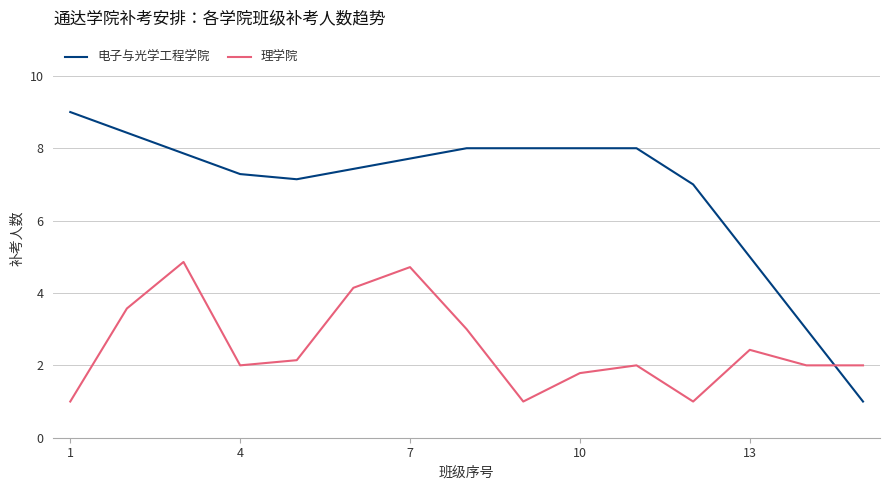

Which series has the largest total across all categories?

电子与光学工程学院